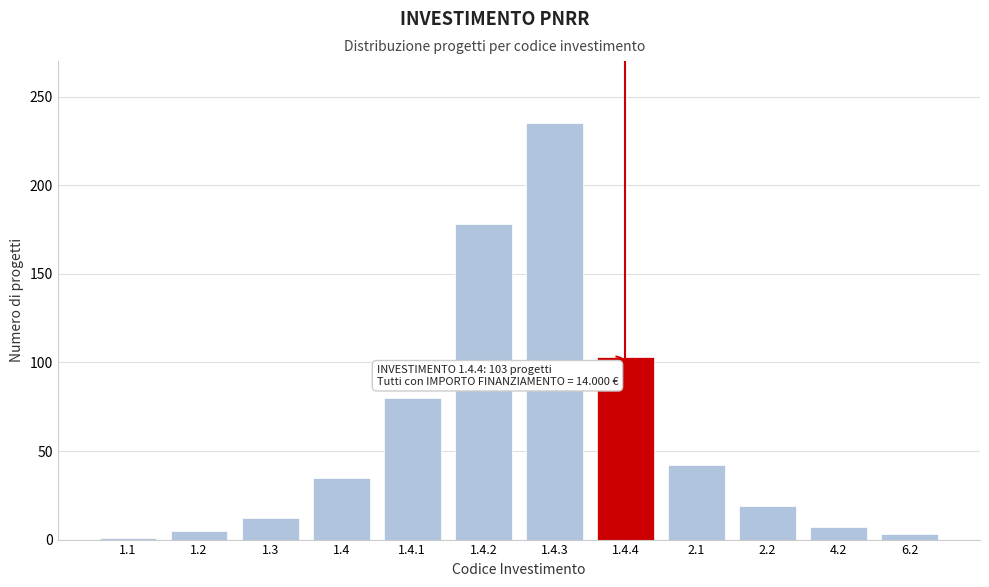

Reading left to right, what are all the values shown in this chart?

1.1=1	1.2=5	1.3=12	1.4=35	1.4.1=80	1.4.2=178	1.4.3=235	1.4.4=103	2.1=42	2.2=19	4.2=7	6.2=3